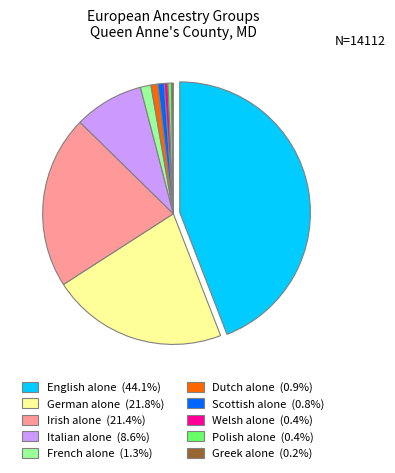

Does any single category account for the majority?

No